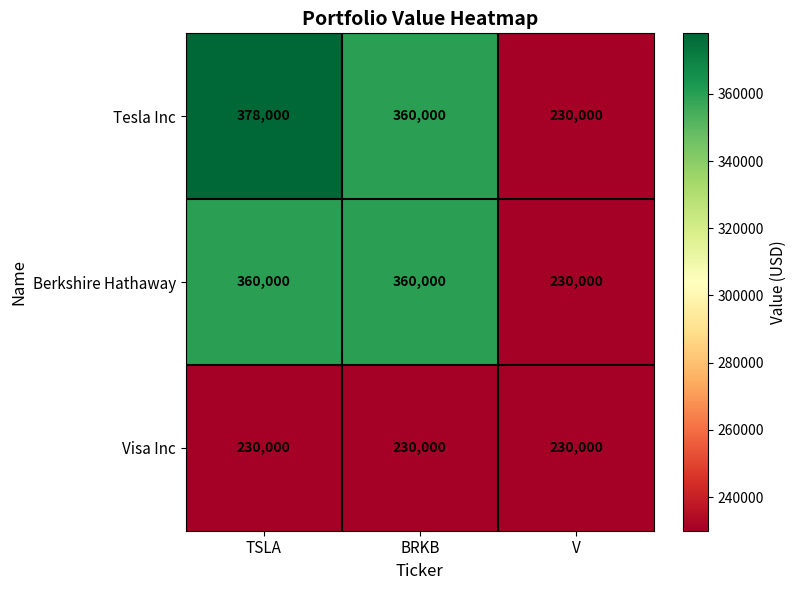

Reading left to right, what are all the values shown in this chart?

Tesla Inc: 378000	360000	230000
Berkshire Hathaway: 360000	360000	230000
Visa Inc: 230000	230000	230000